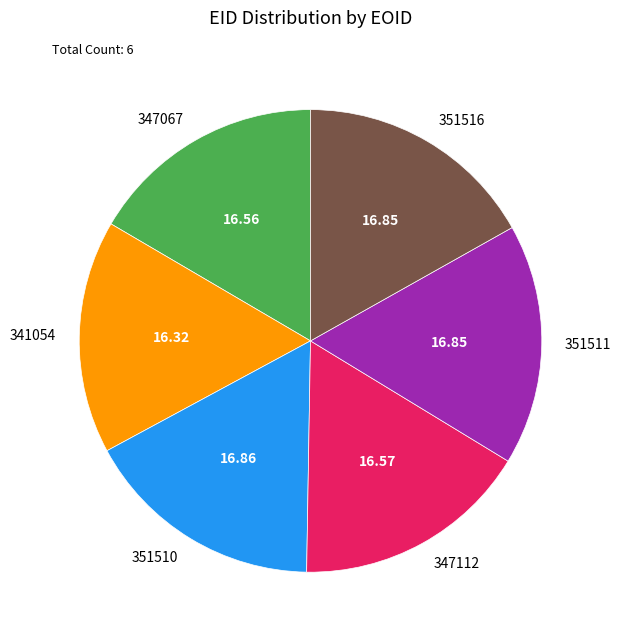

Is it true that 351511 is 17% of the pie?

True